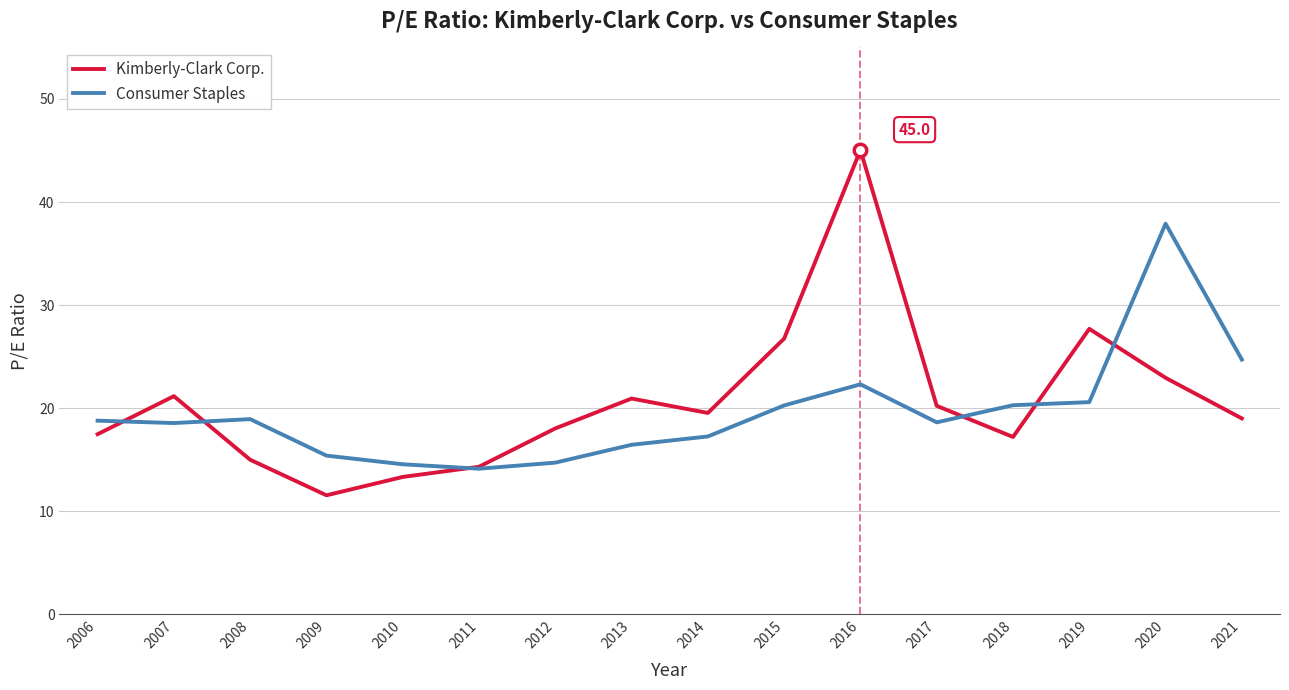

Which category has the lowest value across all series?

2009